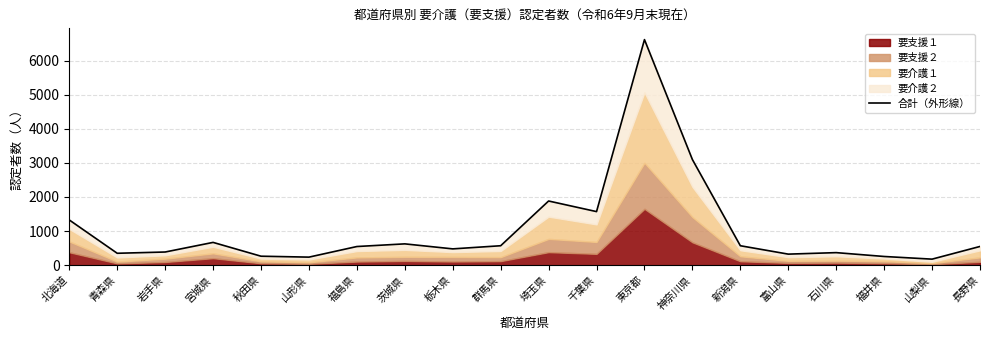

The value at 富山県 is 323. True or false?

True